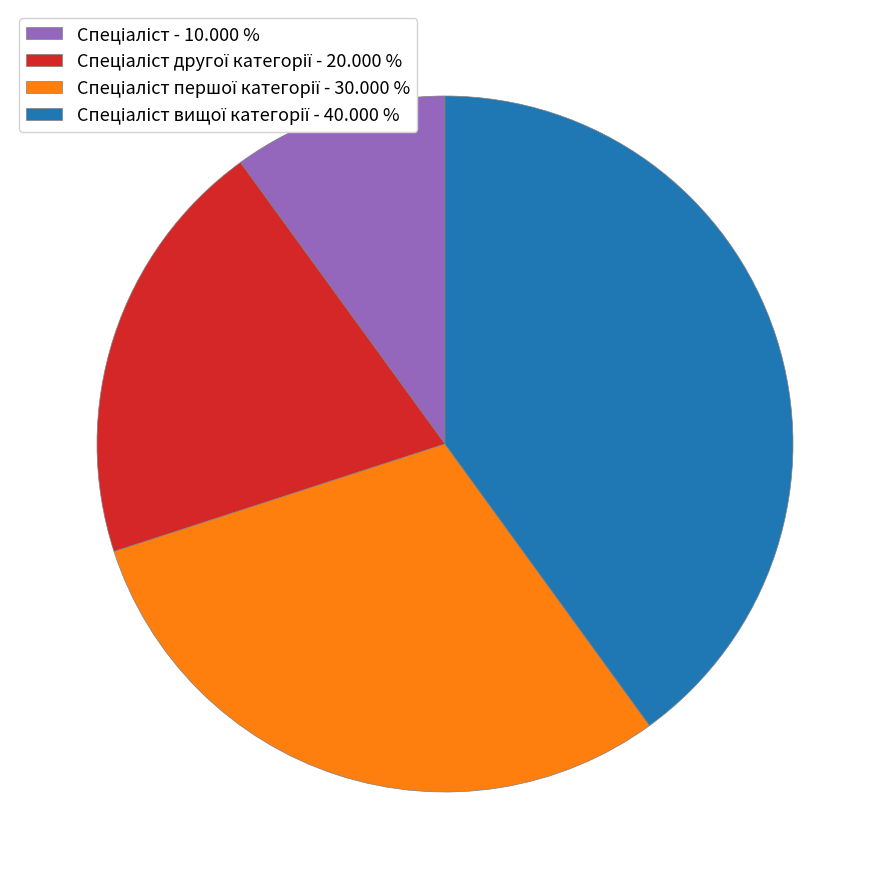

Is there any slice that represents more than half of the pie?

No